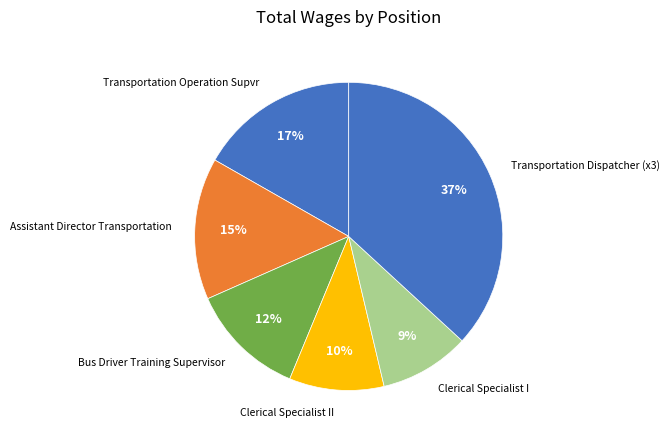

How many segments does this pie chart have?

6